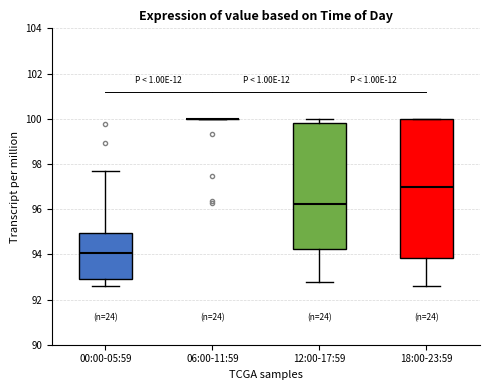

Reading left to right, transcribe this box plot: for each box, give where its median line is, the range the box spans, and where its two whiskers end, as read against the y-axis. The values are not printed on the chart, so give them approximately, as read against the axis.

00:00-05:59: median 94.0, box 93.0 to 95.0, whiskers 92.6 to 97.6
06:00-11:59: box collapsed to a line at 100.0, whiskers 100.0 to 100.0
12:00-17:59: median 96.2, box 94.2 to 99.8, whiskers 92.8 to 100.0
18:00-23:59: median 97.0, box 93.8 to 100.0, whiskers 92.6 to 100.0